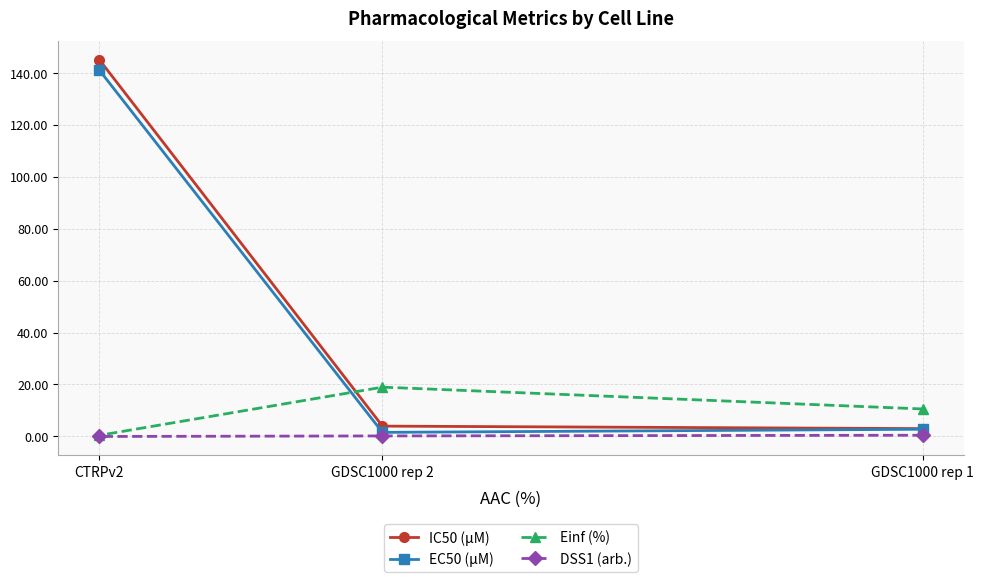

At which category is the sum across all series the highest?

CTRPv2